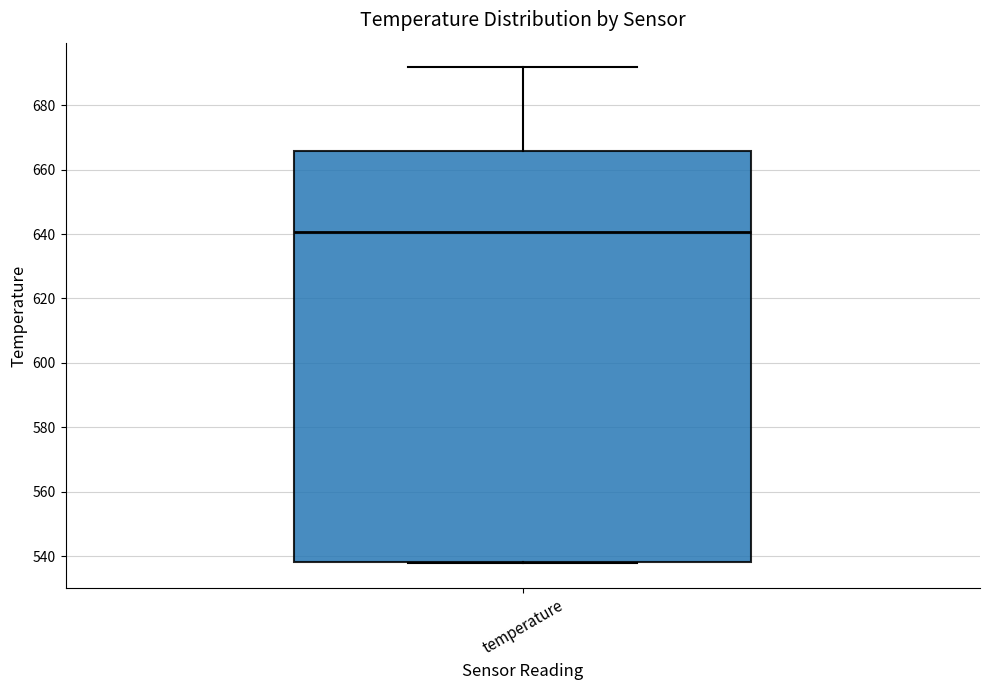

Read this box plot against the y-axis: the position of the median line, the range covered by the box, and the ends of both whiskers. The values are not printed on the chart, so give them approximately, as read against the axis.

median 640, box 538 to 666, whiskers 538 to 692